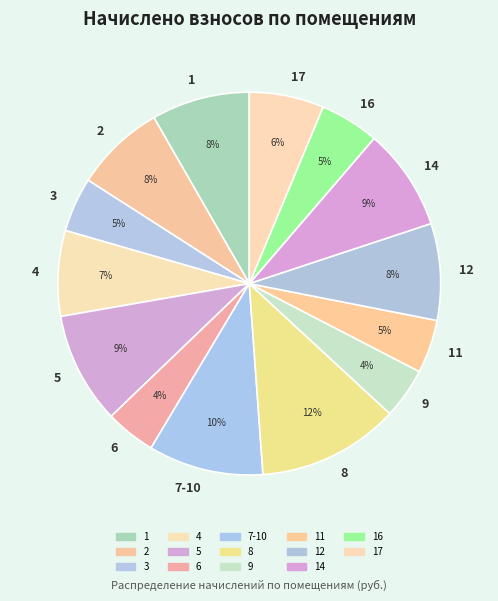

Which category has the biggest portion of the pie?

8